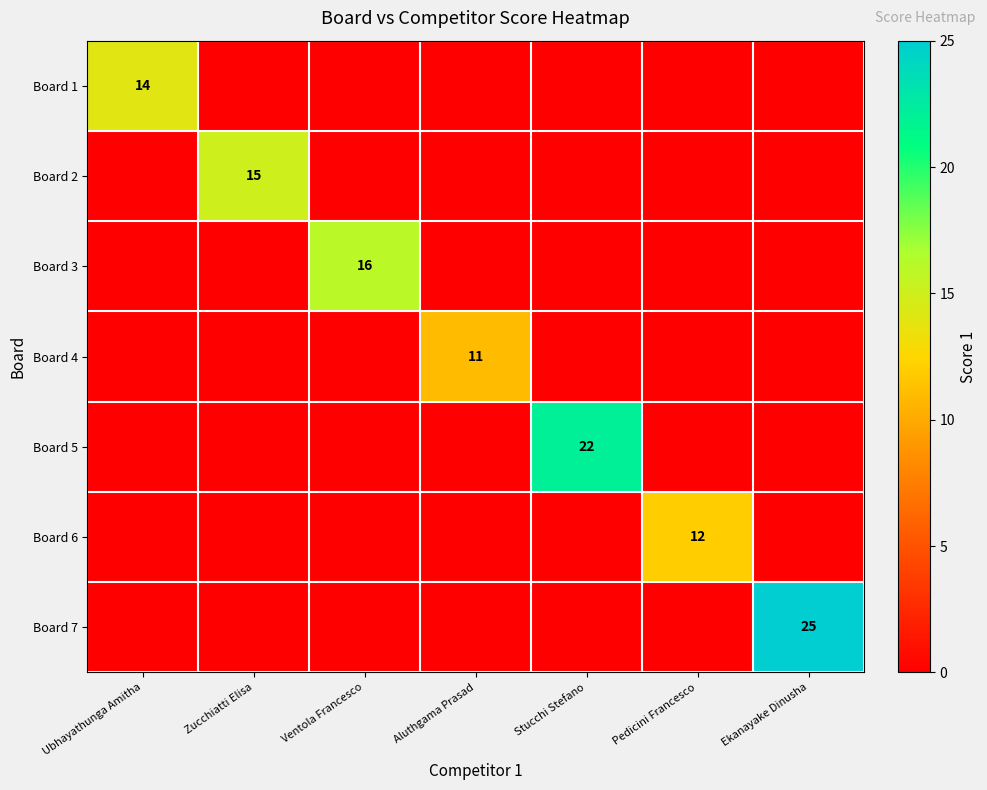

At Zucchiatti Elisa, list the series in order from largest to smallest.

Board 2, Board 1, Board 3, Board 4, Board 5, Board 6, Board 7